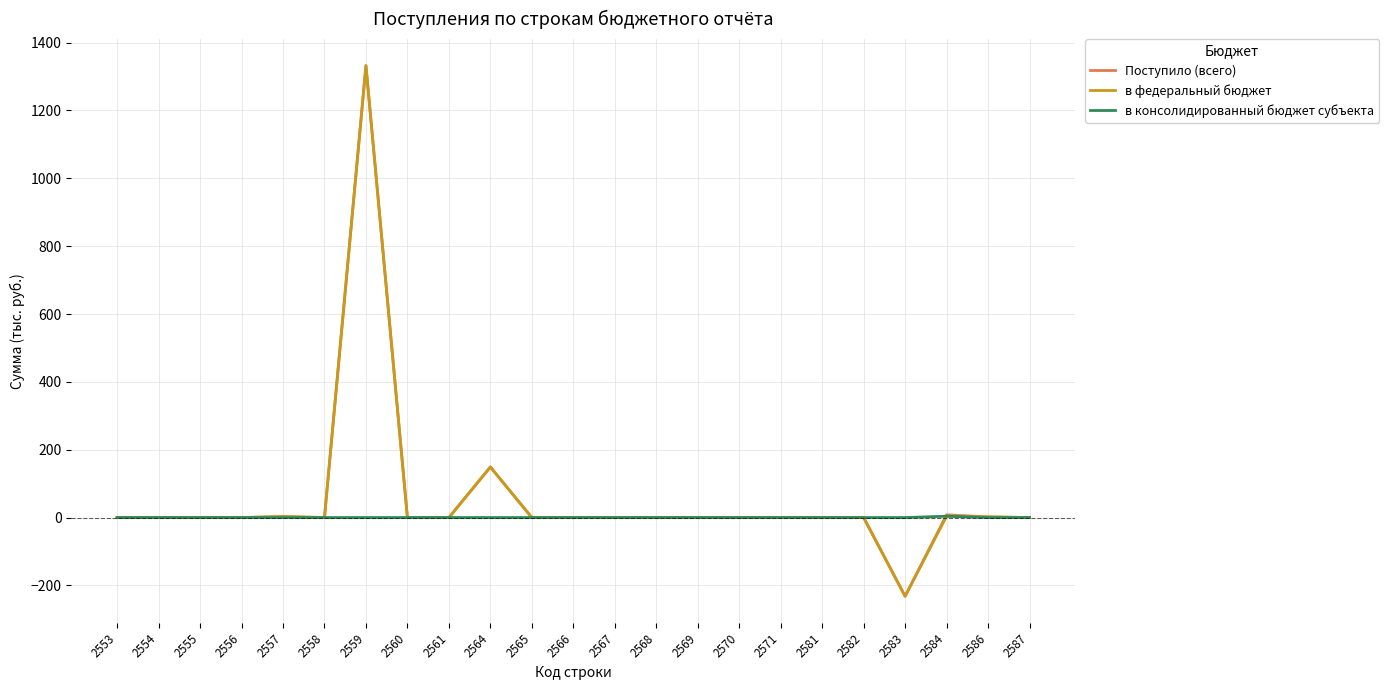

At which label is Поступило (всего) closest to 550?

2564